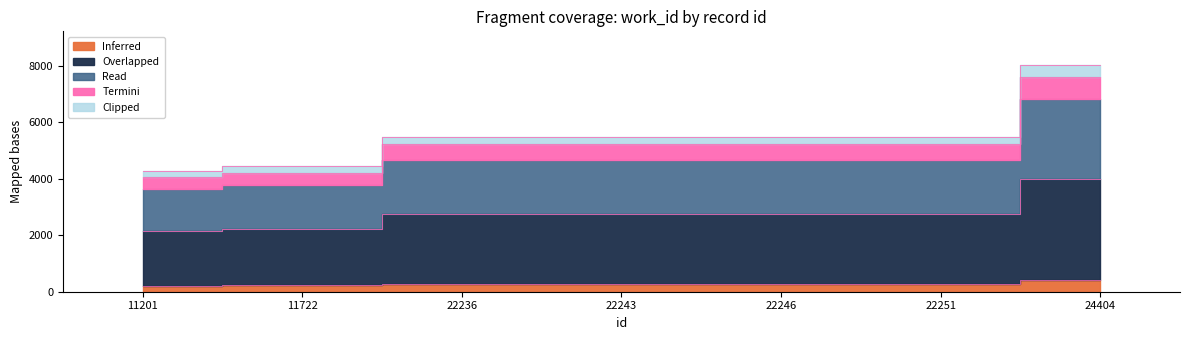

Which has a higher value, 11722 or 22236?

22236